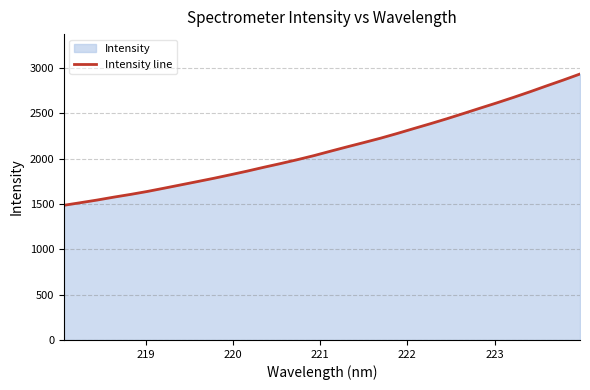

What is the greatest value displayed?

2933.9